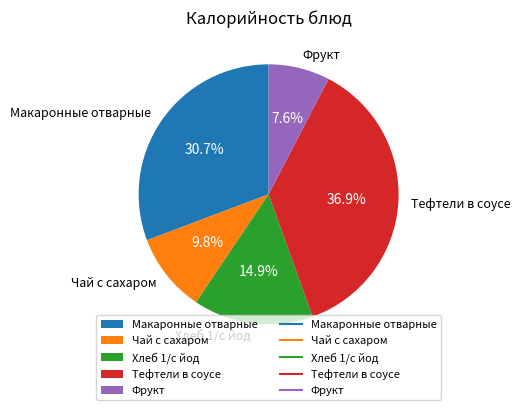

Rank the categories by value from highest to lowest.

Тефтели в соусе, Макаронные отварные, Хлеб 1/с йод, Чай с сахаром, Фрукт